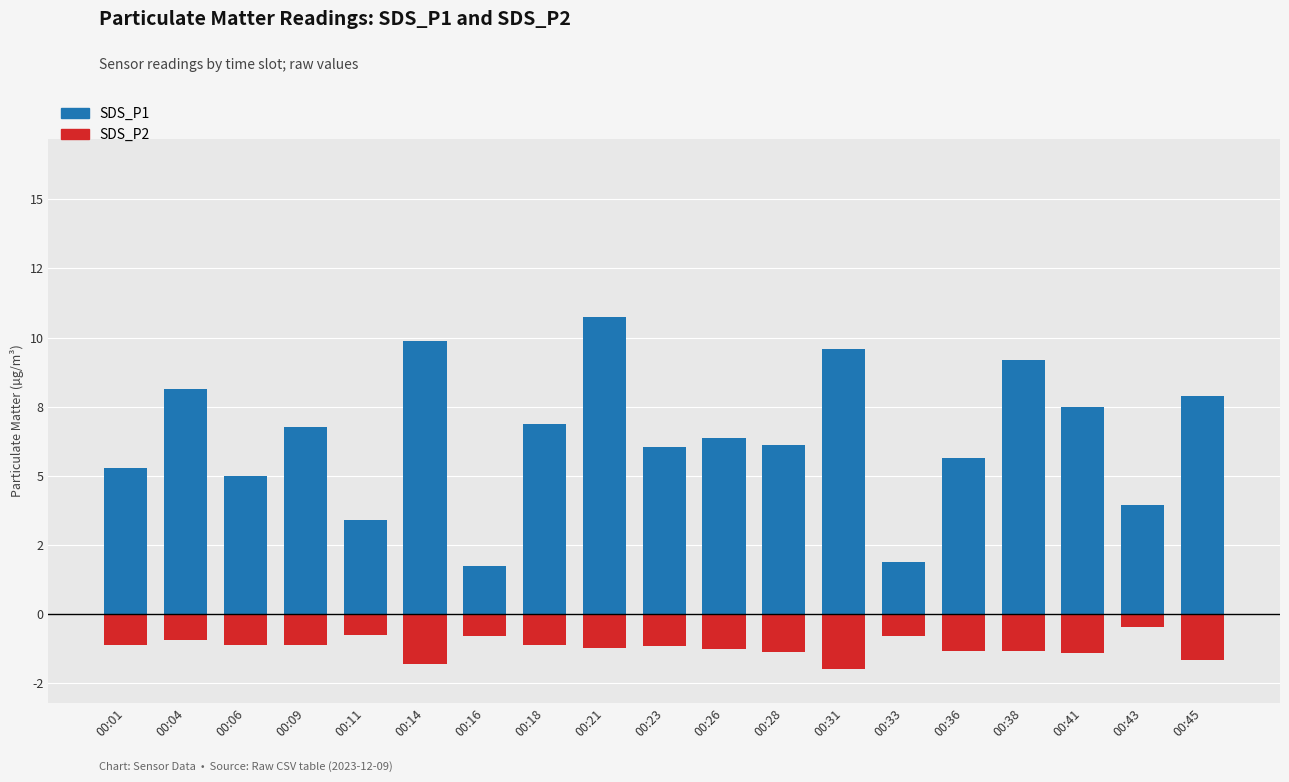

Rank the series by their maximum value, from highest to lowest.

SDS_P1, SDS_P2